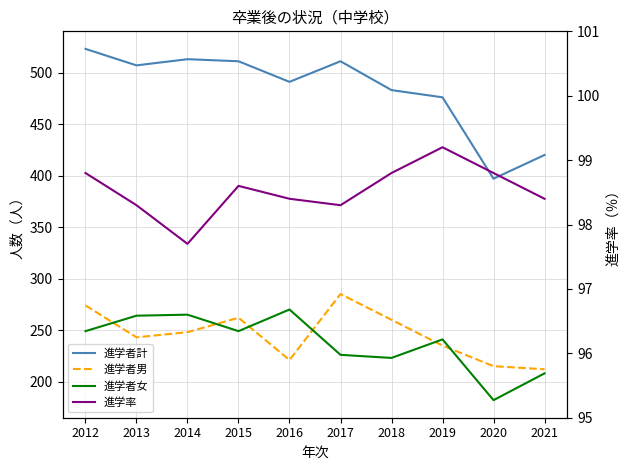

What is the smallest value displayed?

97.7